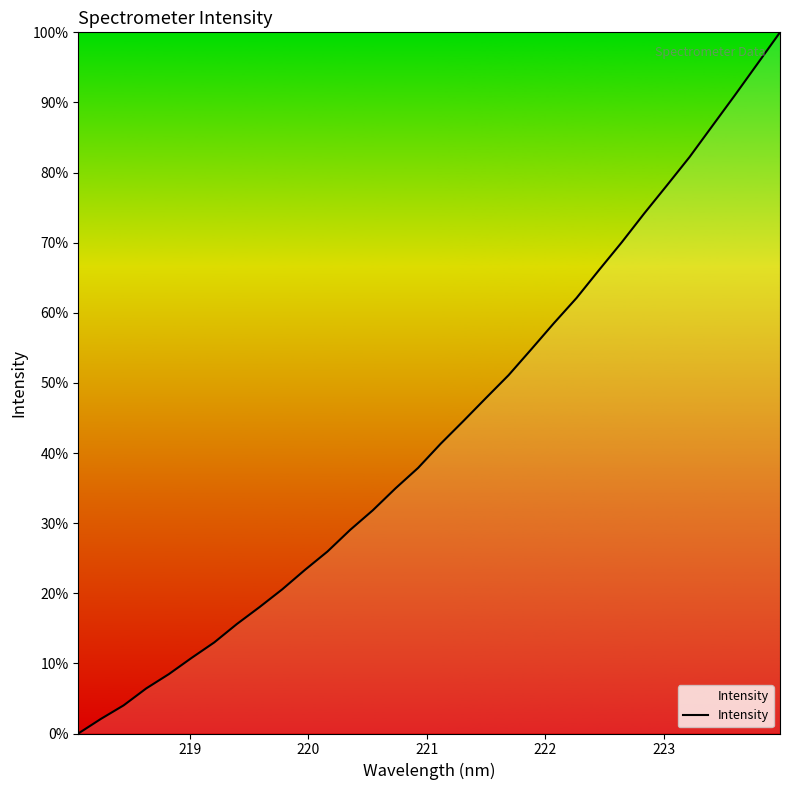

Is this an area chart (filled region under the line)?

No